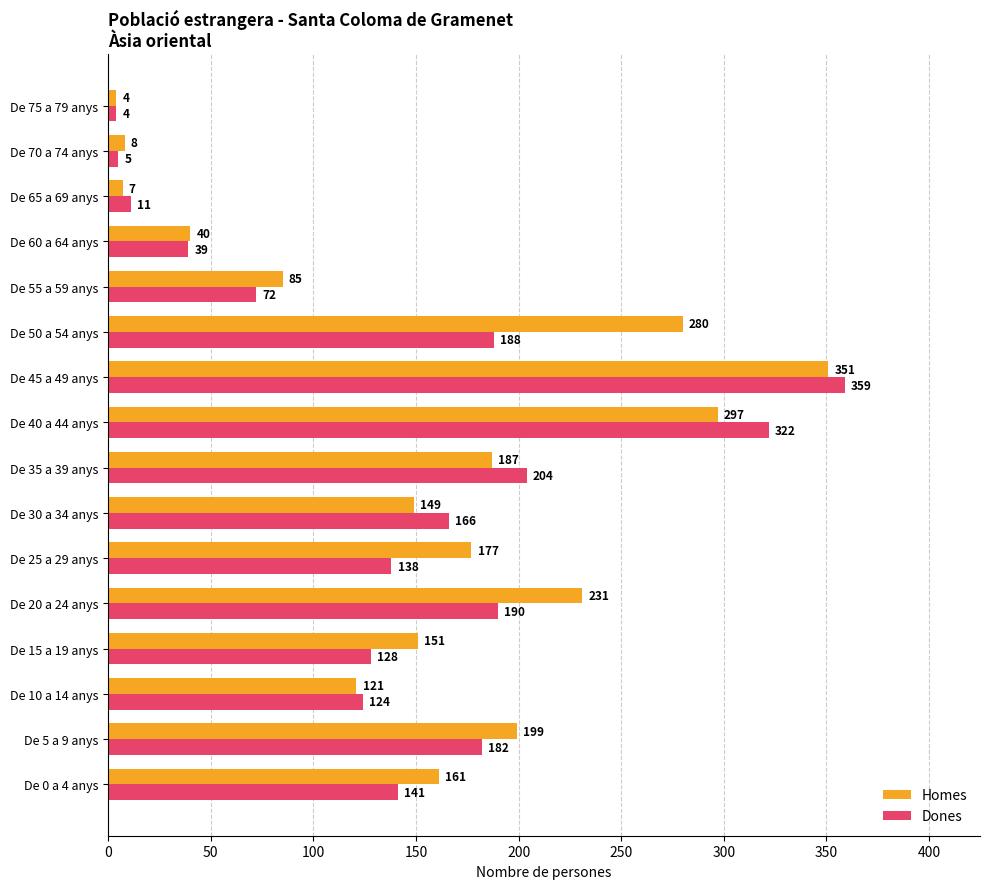

What is the approximate value of Dones at De 75 a 79 anys?

4